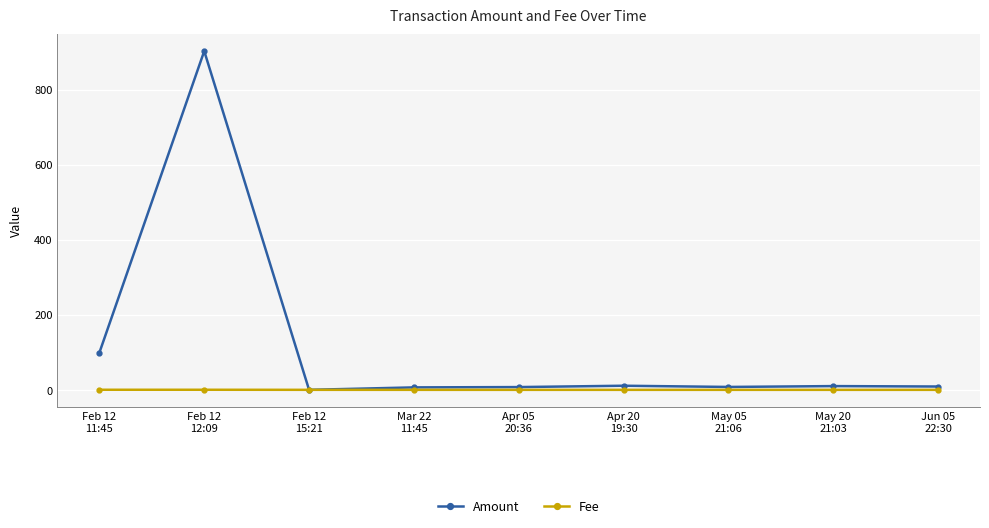

What is the value of the Amount point at the 2nd from the left?

902.4